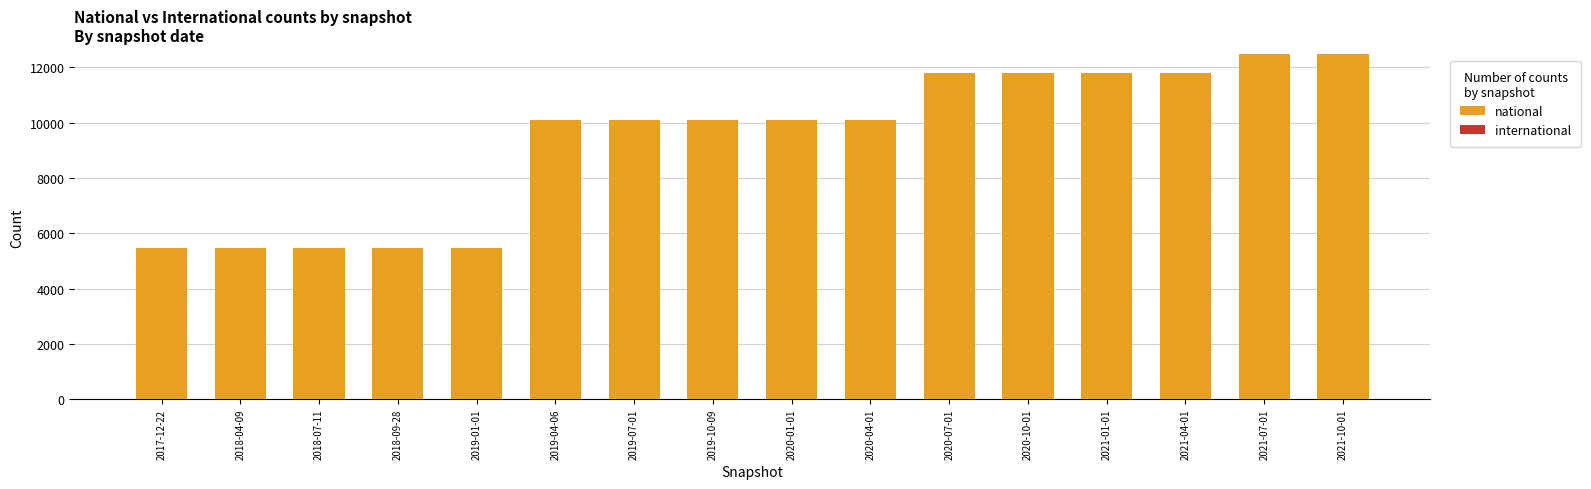

Between 2017-12-22 and 2021-07-01, which is larger?

2021-07-01